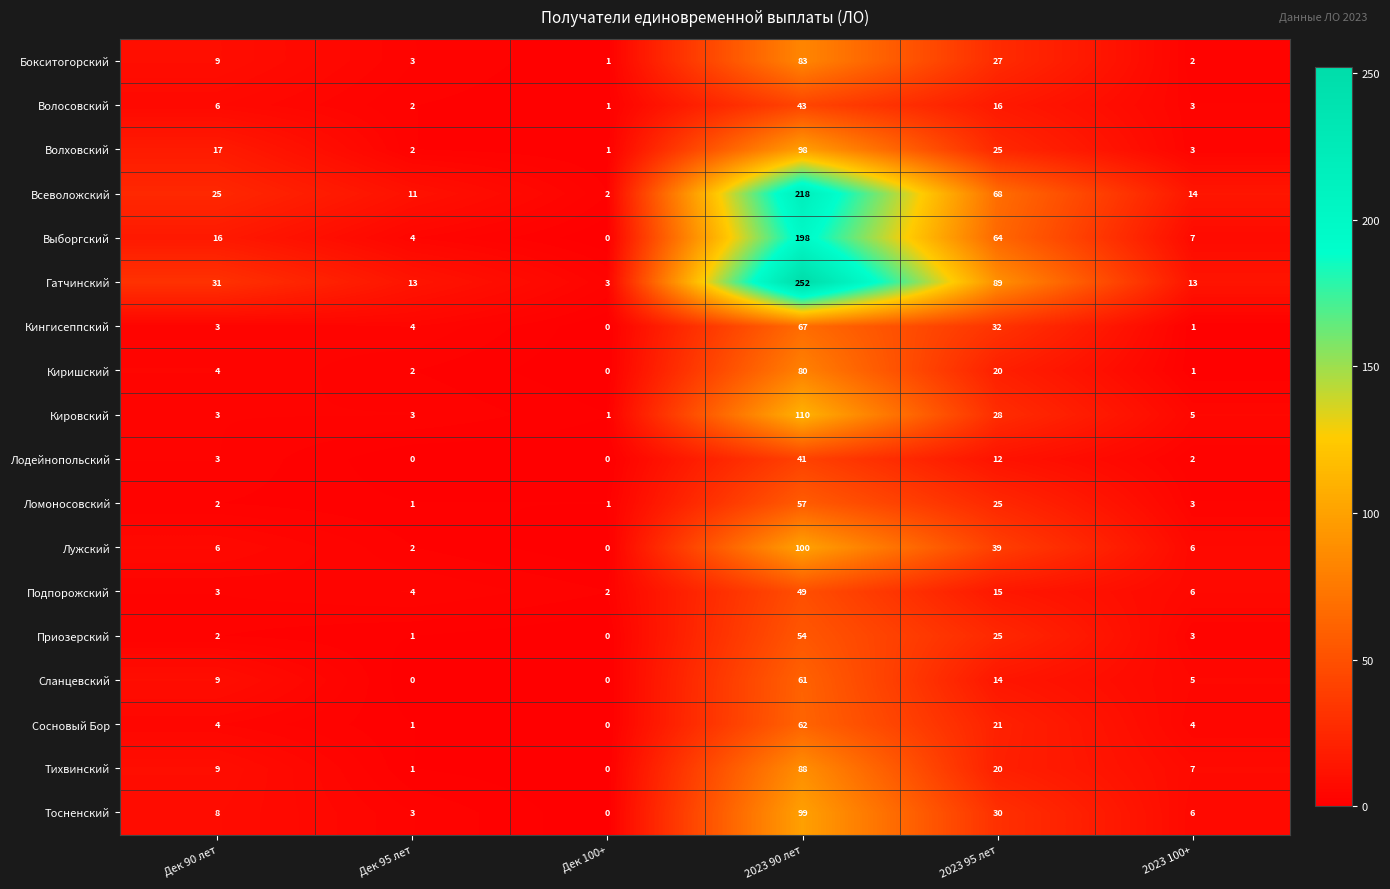

The value of Тосненский at 2023 95 лет is 30. True or false?

True